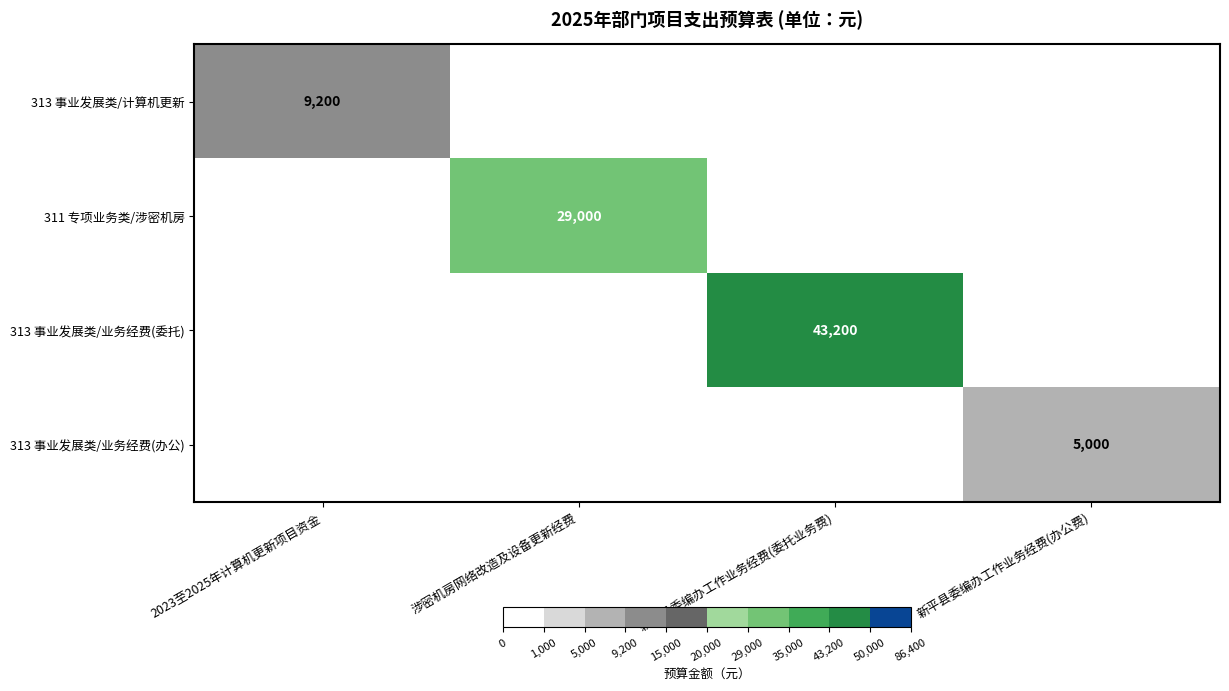

Is it true that 313 事业发展类/业务经费(办公) equals 3348 at 新平县委编办工作业务经费(办公费)?

False